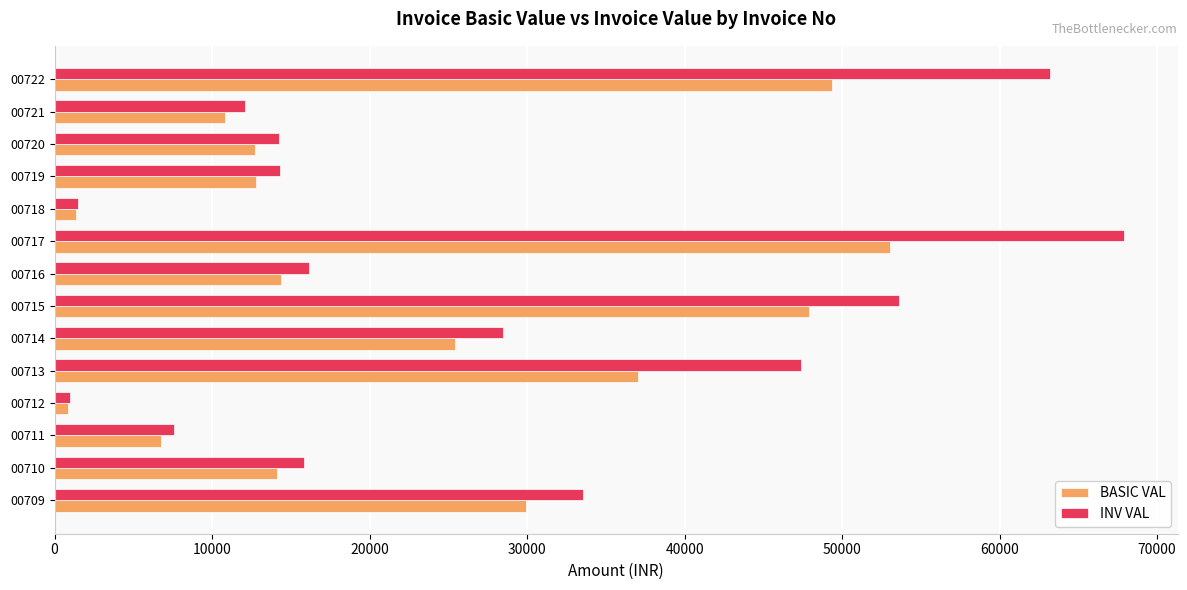

Where is BASIC VAL nearest to the value 26963?

00714